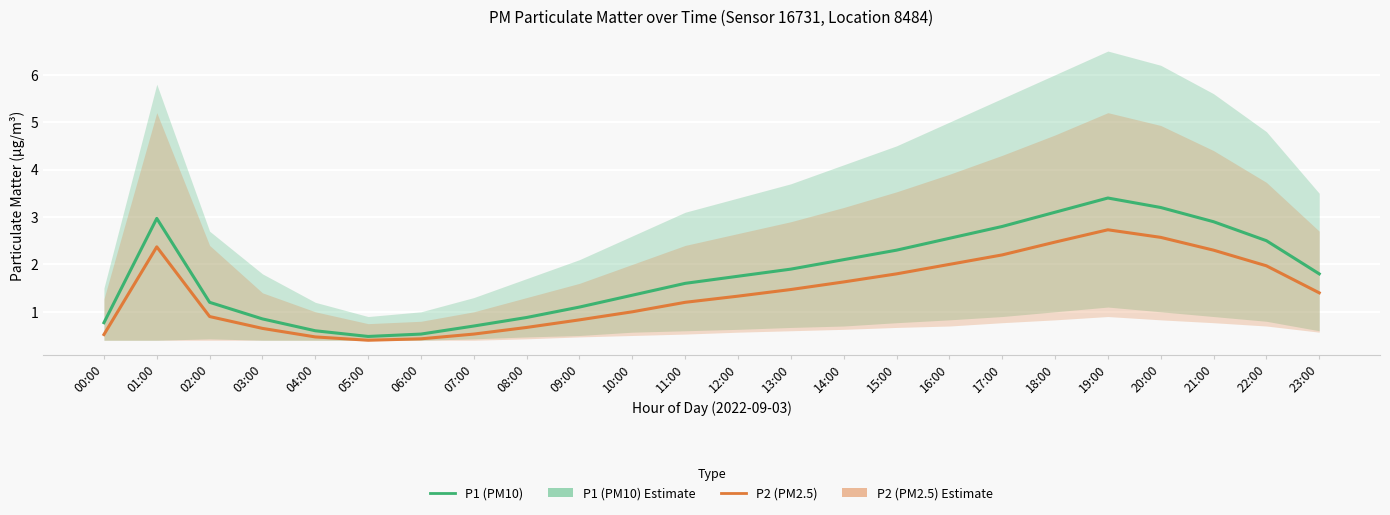

What is the label of the 11th point from the right?

13:00